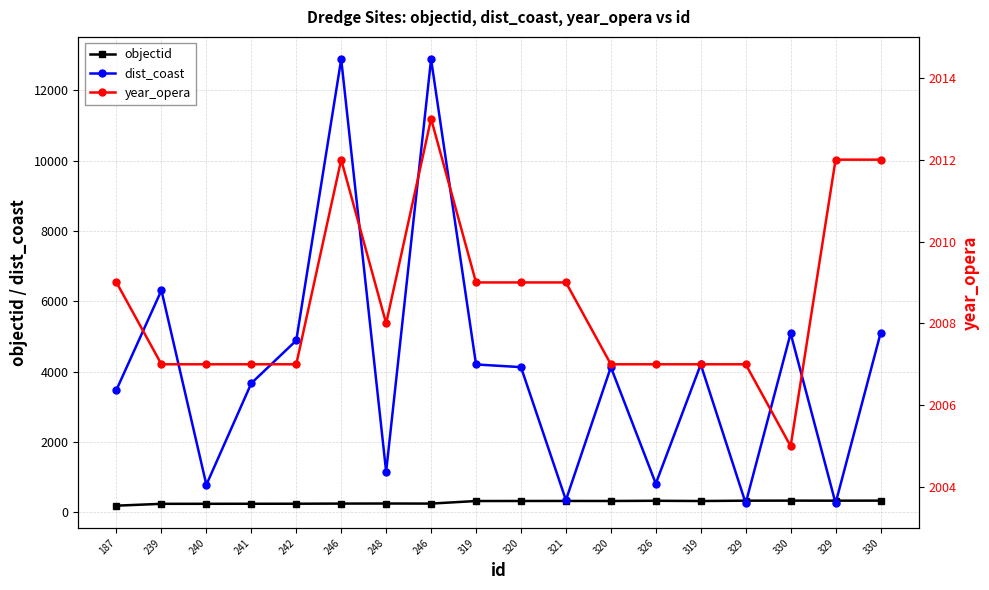

At which category does the chart reach its peak across all series?

246